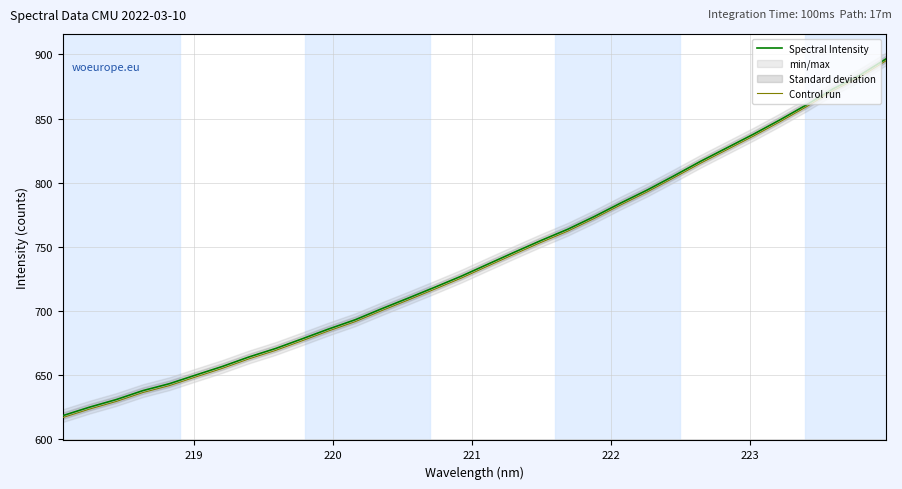

Is this an area chart (filled region under the line)?

No